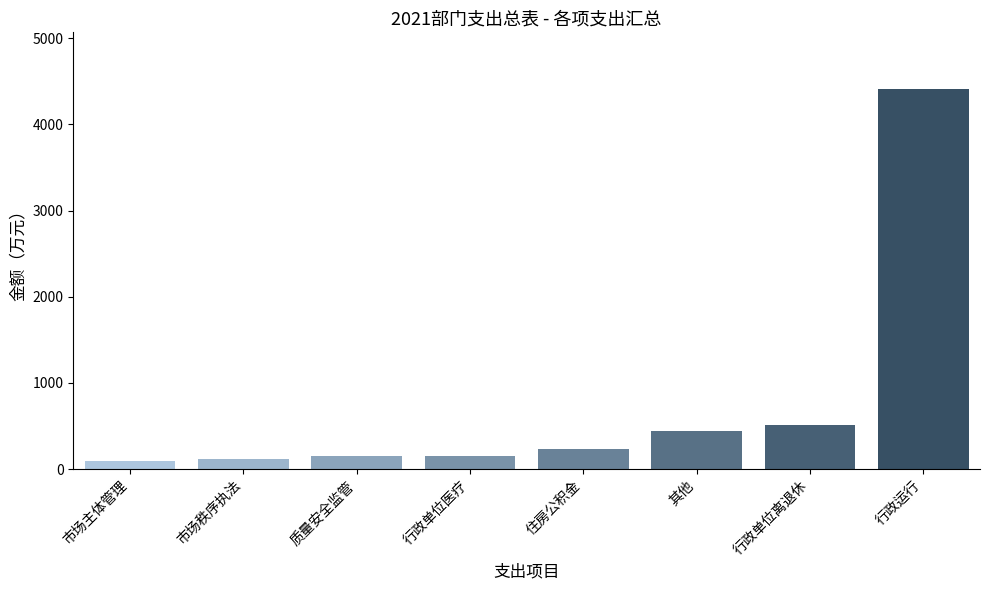

The chart shows a value of 510.6 at 行政单位离退休. True or false?

True